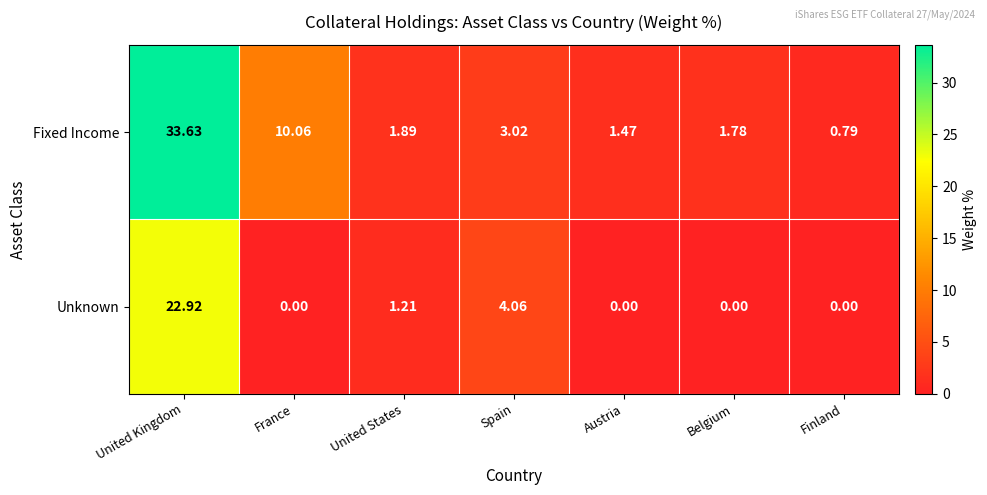

Rank the series at United States from highest to lowest value.

Fixed Income, Unknown